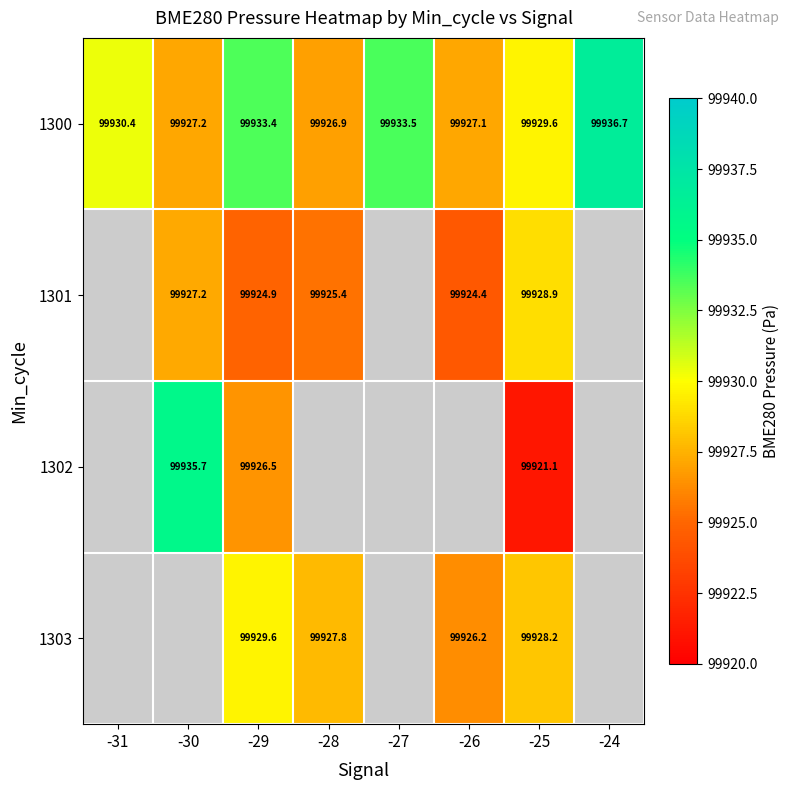

What is the sum of all 1300 values?

799444.8